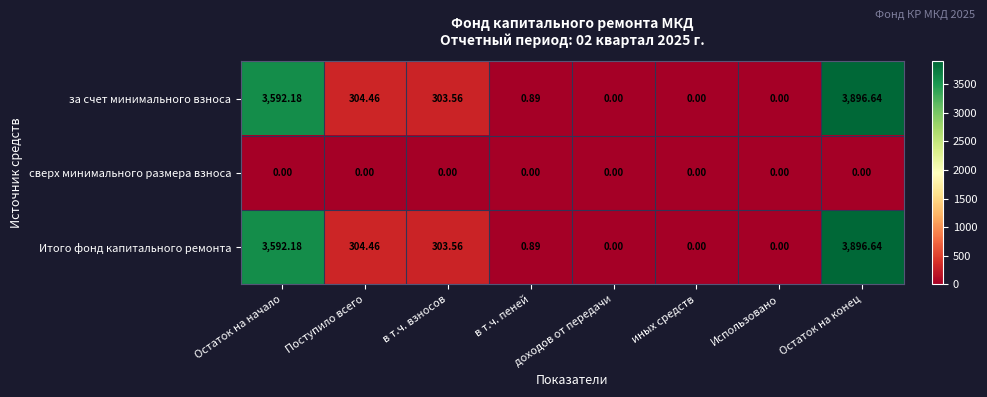

Is the value of сверх минимального размера взноса at Использовано greater than the value of Итого фонд капитального ремонта at Остаток на начало?

No